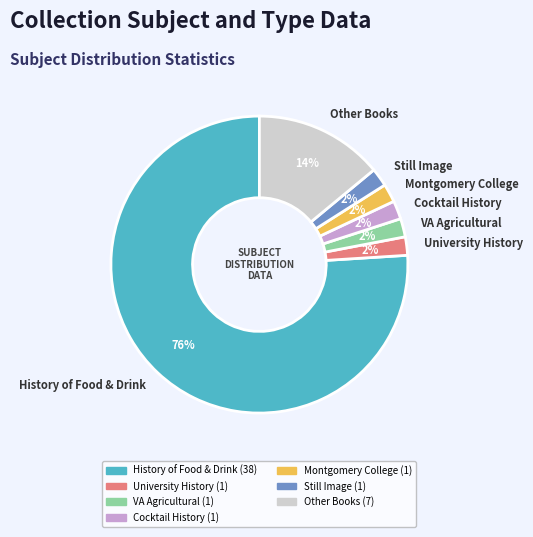

How many slices are in this pie chart?

7